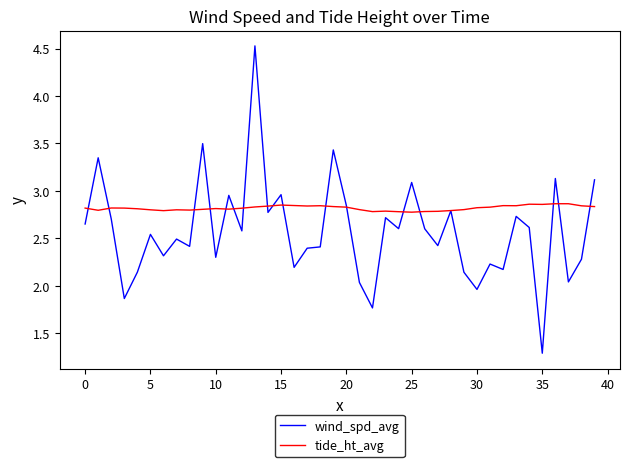

What is the difference between the maximum and second lowest values in the tide_ht_avg series?

0.1